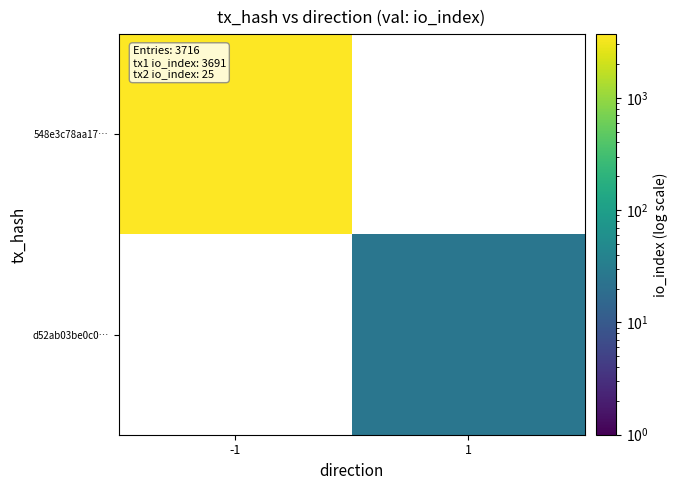

At which label does d52ab03be0c0… reach its peak?

-1